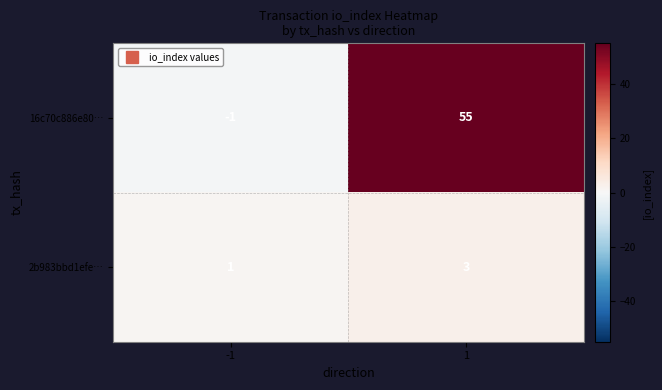

Is it true that 2b983bbd1efe… equals 3 at 1?

True